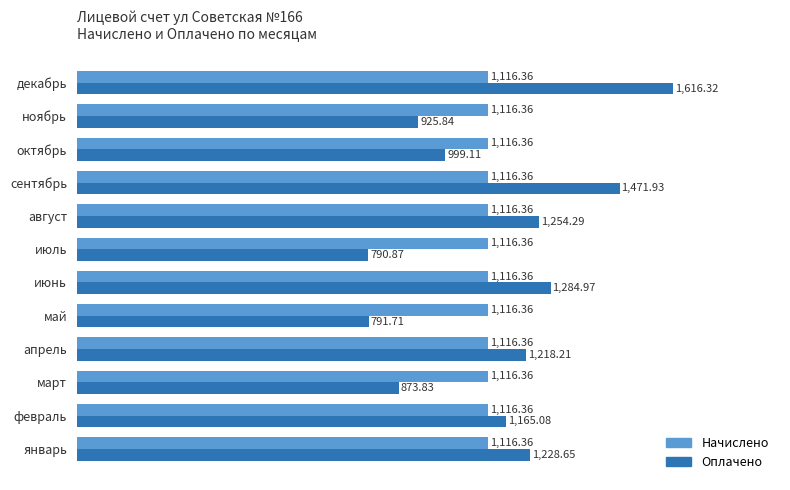

At which label is Оплачено closest to 1203?

апрель